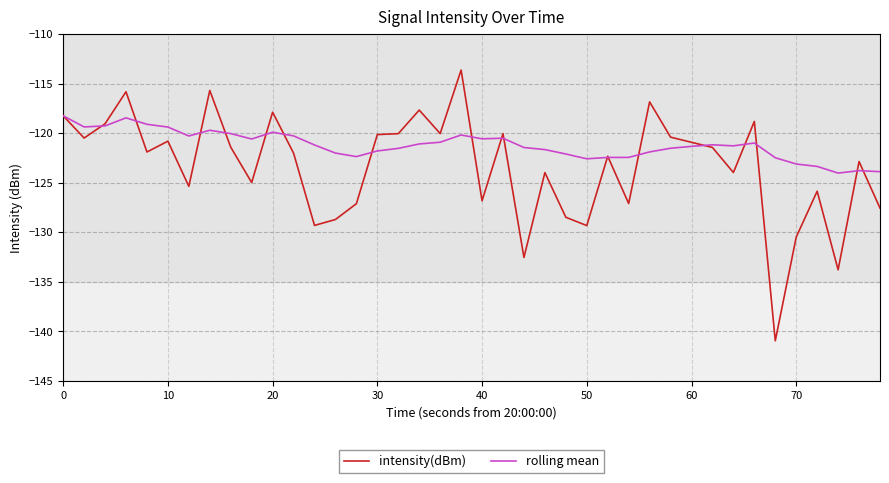

Which series has the largest total across all categories?

rolling mean